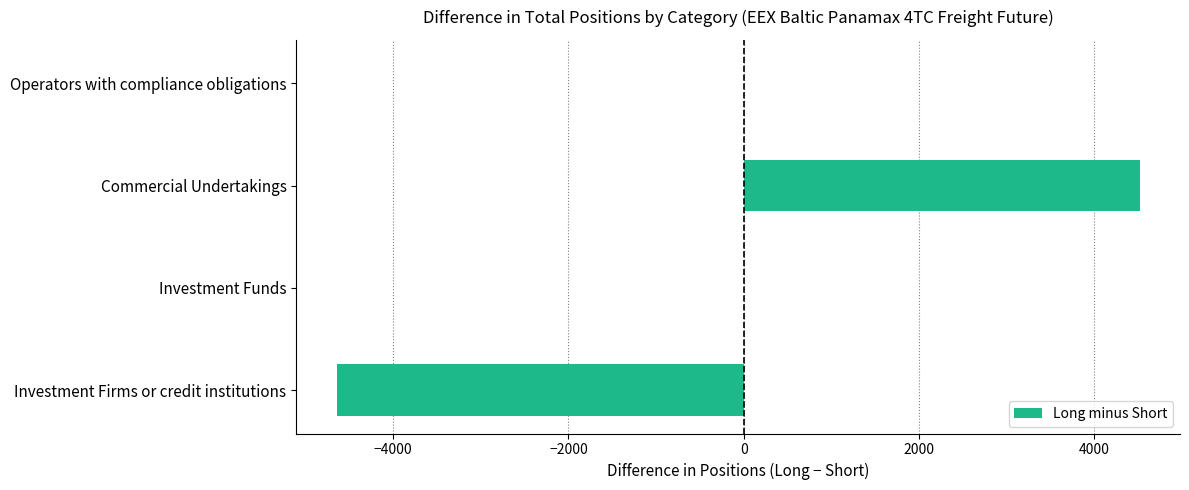

Between Operators with compliance obligations and Investment Firms or credit institutions, which is larger?

Operators with compliance obligations